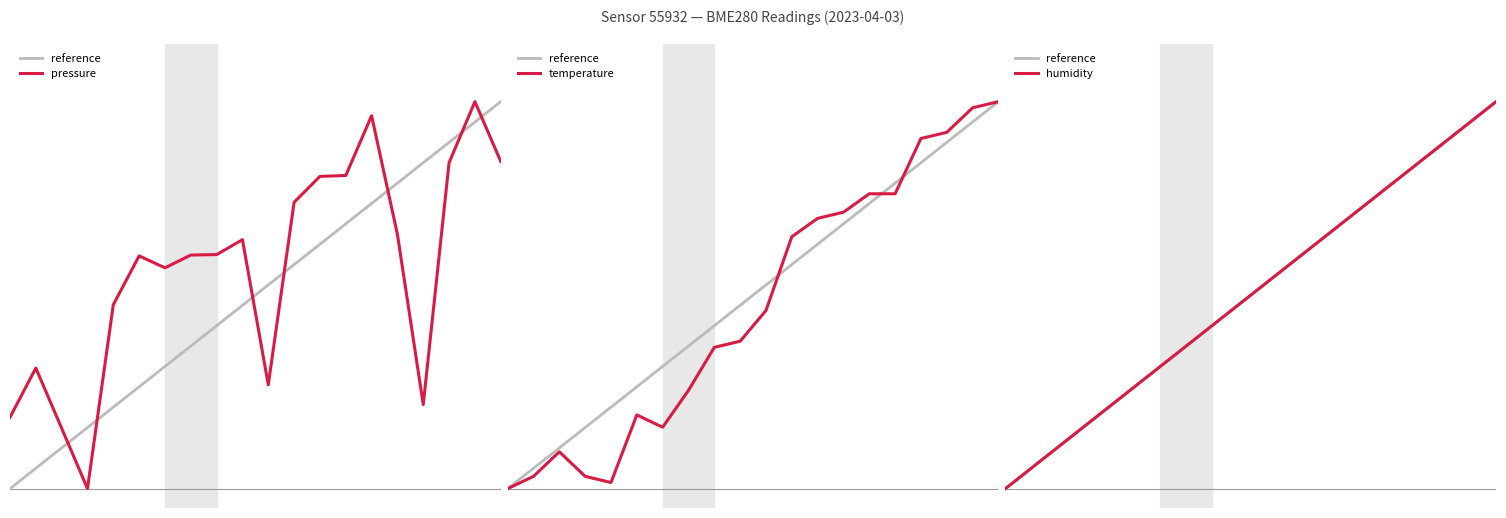

What is the average value of the humidity series?

0.5